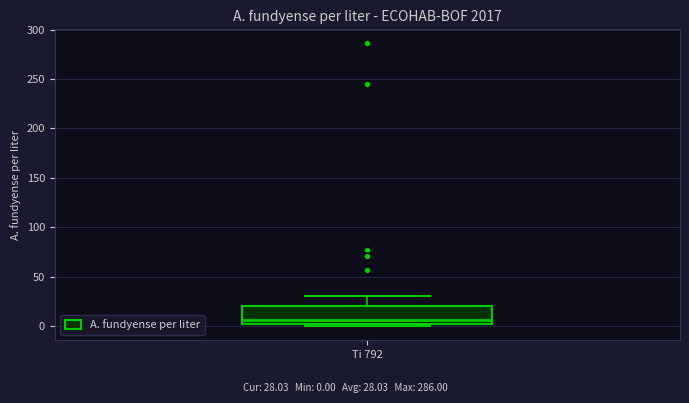

Transcribe this box plot: give where the median line is, the range the box spans, and where the two whiskers end, as read against the y-axis. The values are not printed on the chart, so give them approximately, as read against the axis.

median 5, box 0 to 20, whiskers 0 (just below the box's lower edge) to 30